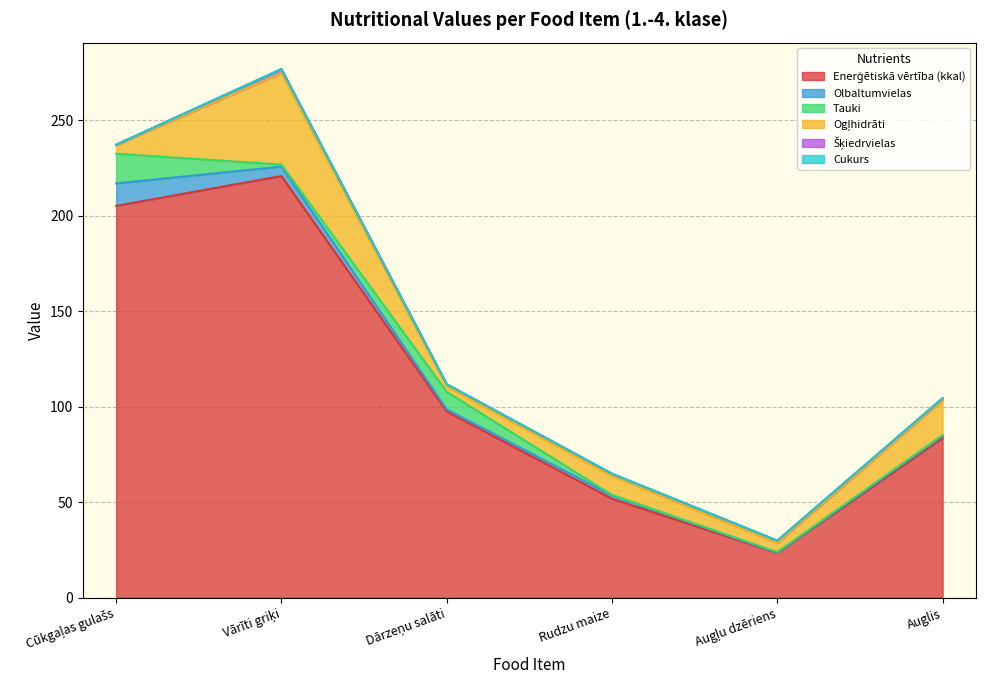

What are all the series names shown in the legend?

Enerģētiskā vērtība (kkal), Olbaltumvielas, Tauki, Ogļhidrāti, Šķiedrvielas, Cukurs